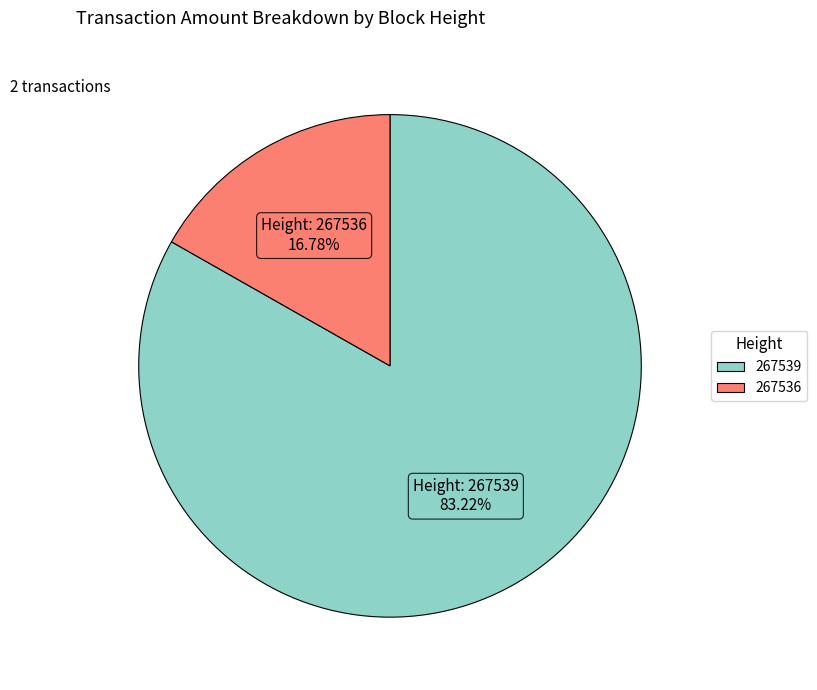

How many segments does this pie chart have?

2